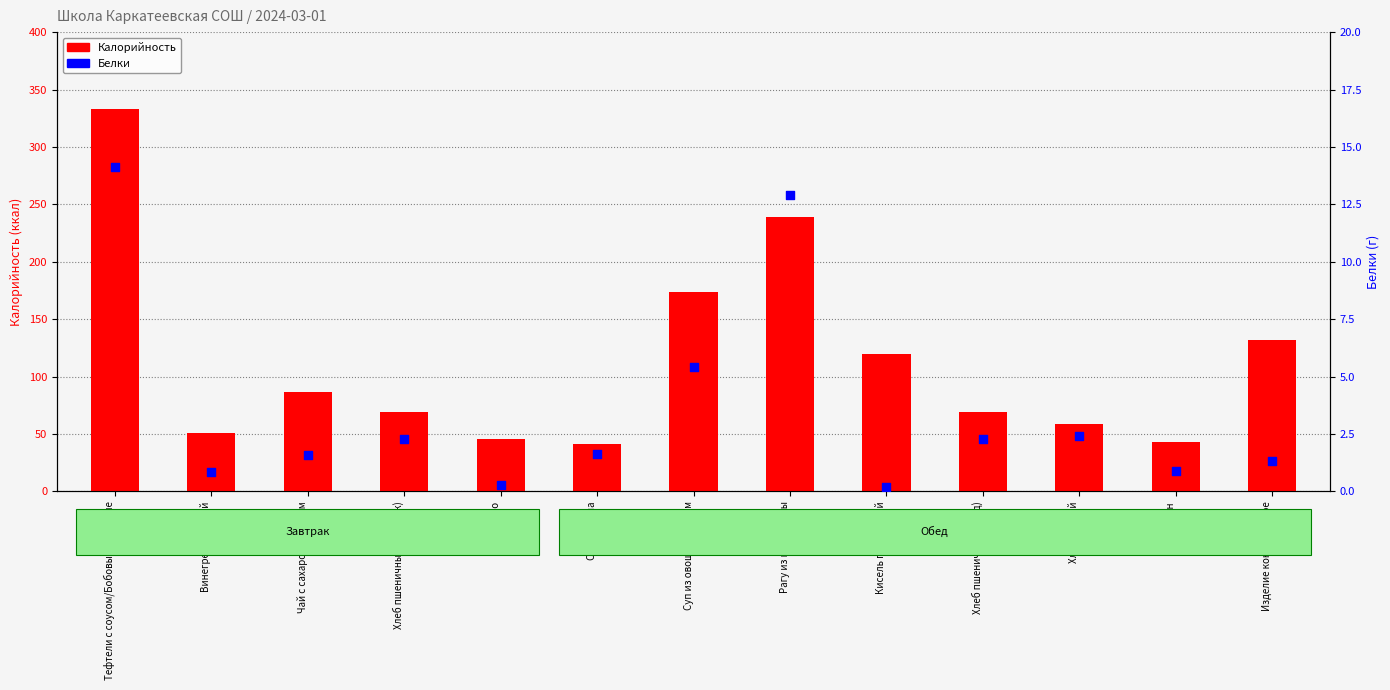

What are all the series names shown in the legend?

Калорийность, Белки